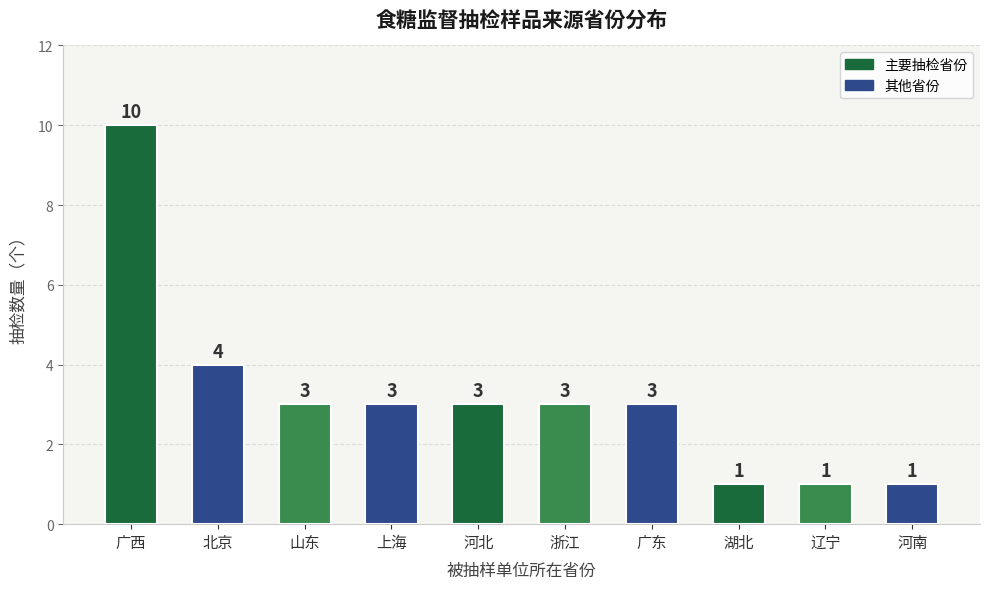

What is the change in value from 河北 to 河南?

-2